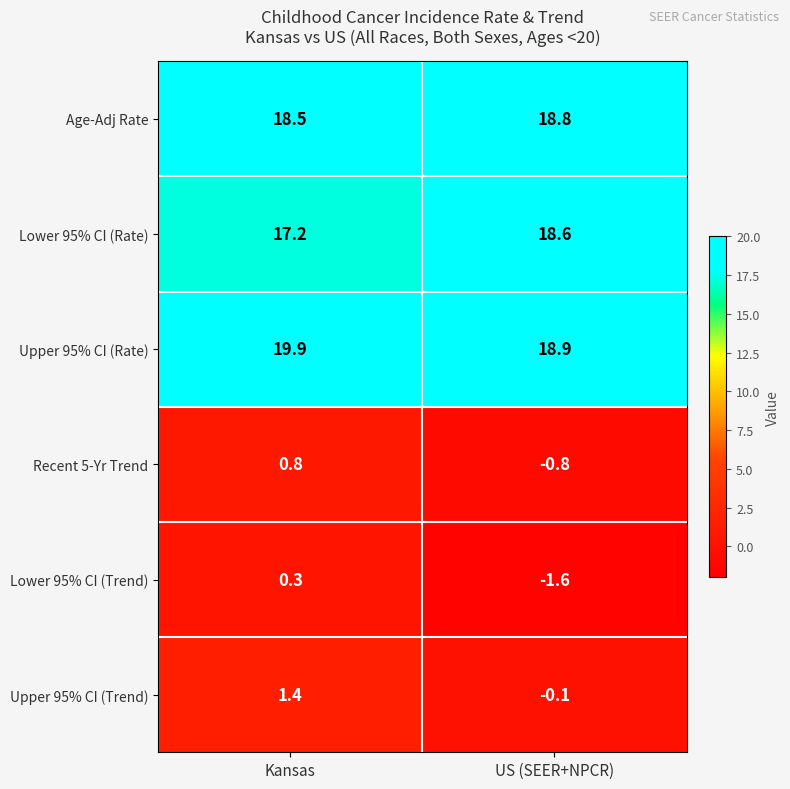

List the labels in order of Age-Adj Rate value, smallest first.

Kansas, US (SEER+NPCR)